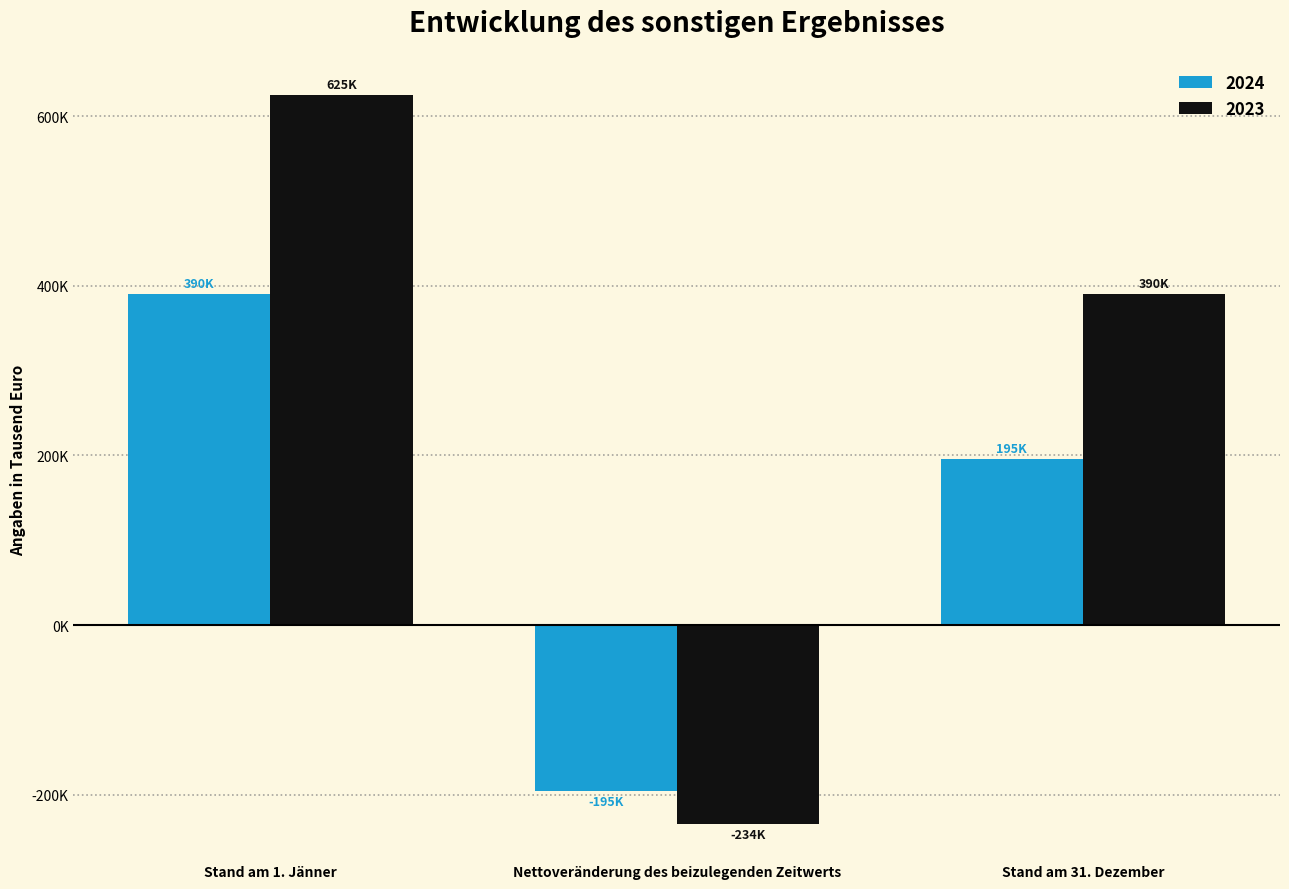

Are the bars horizontal?

No